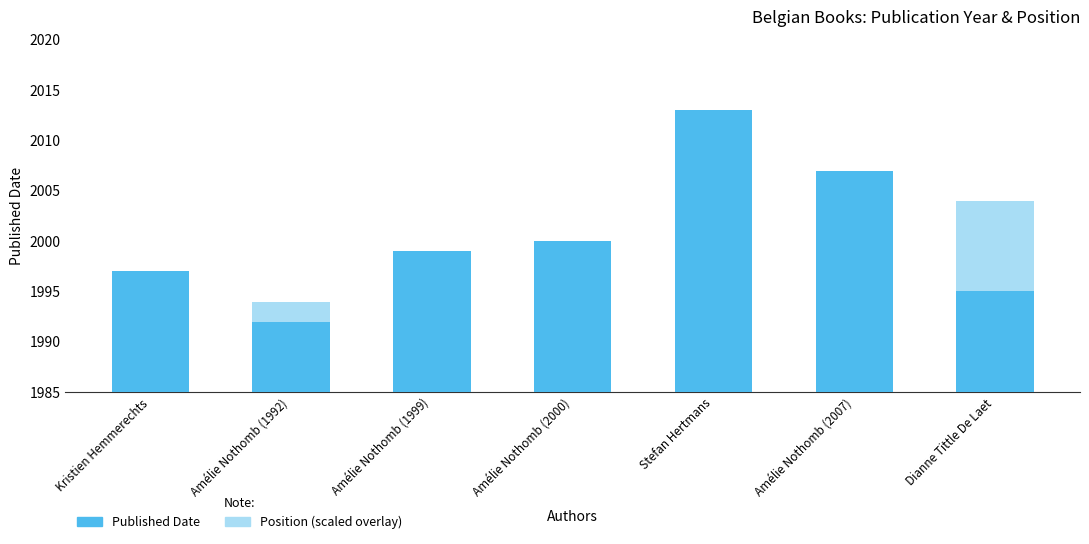

At which label is Published Date closest to 2002?

Amélie Nothomb (2000)